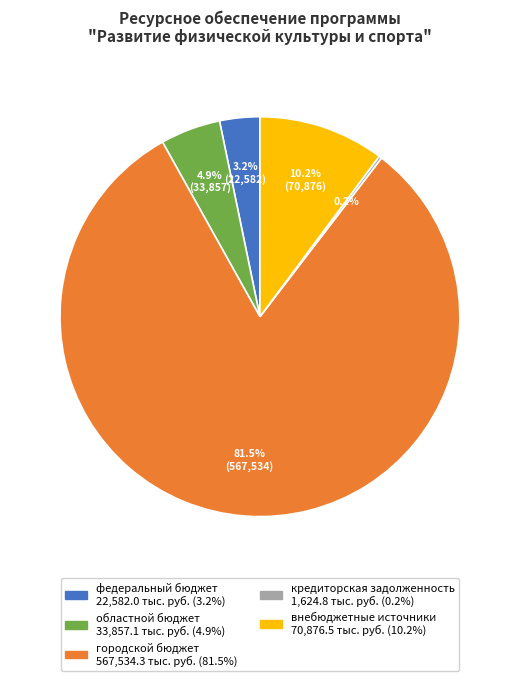

What percentage is NOT represented by федеральный бюджет?

96.8%